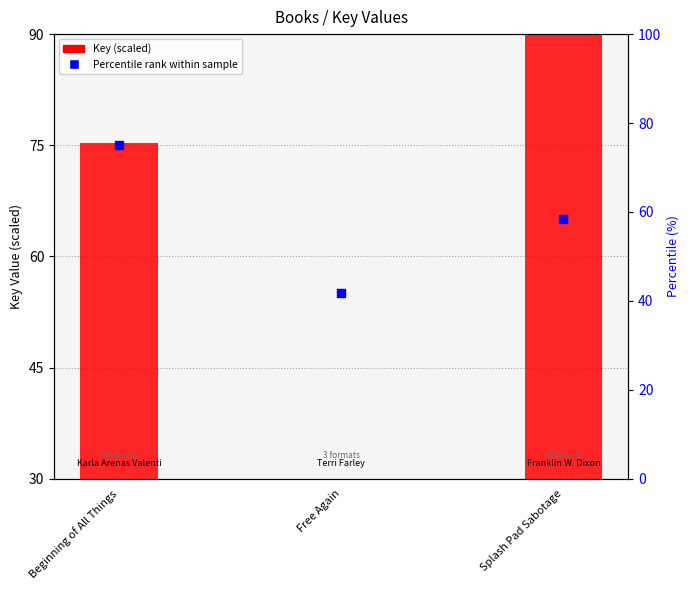

Which series has the largest total across all categories?

Key (normalized)